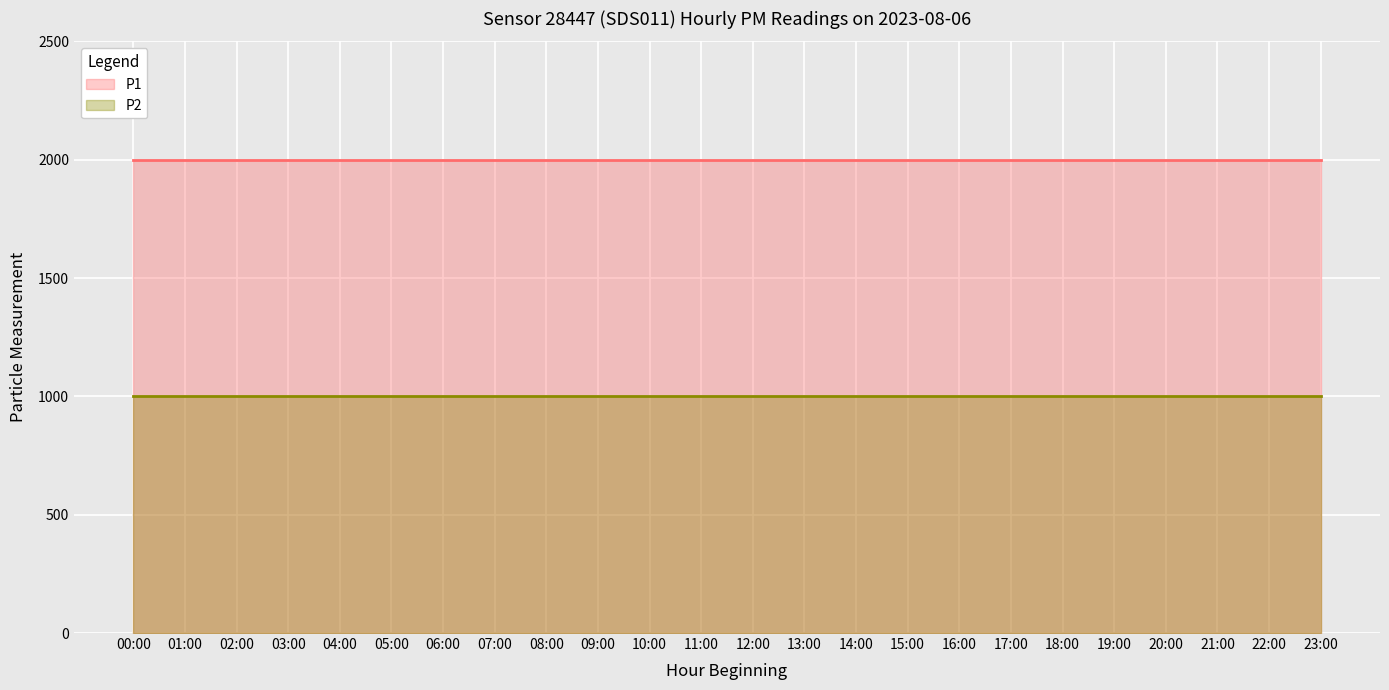

Which series has the largest total across all categories?

P1